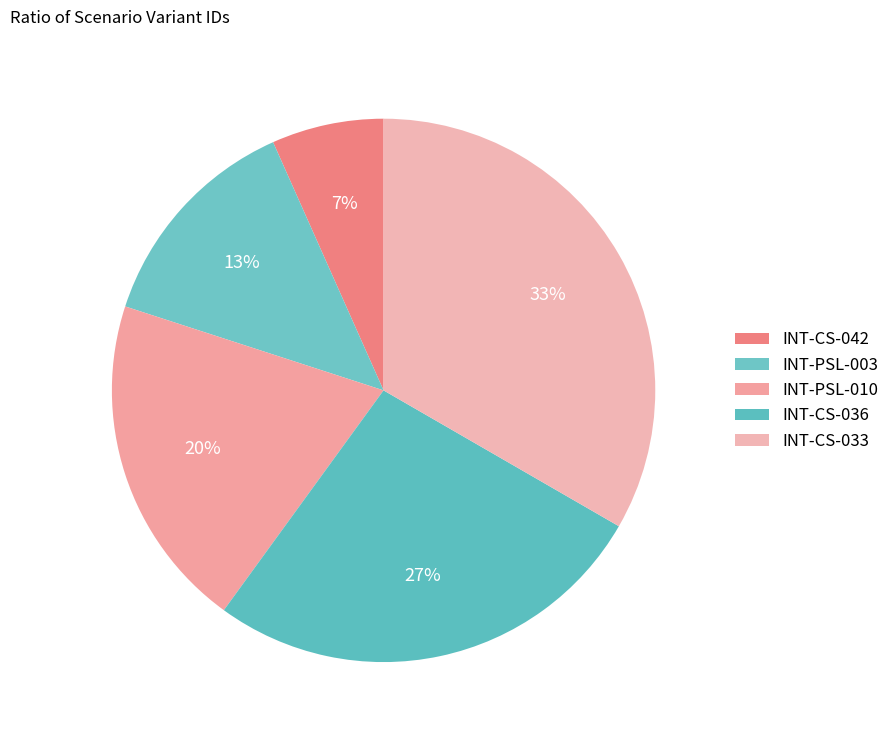

Count the number of slices in the pie.

5